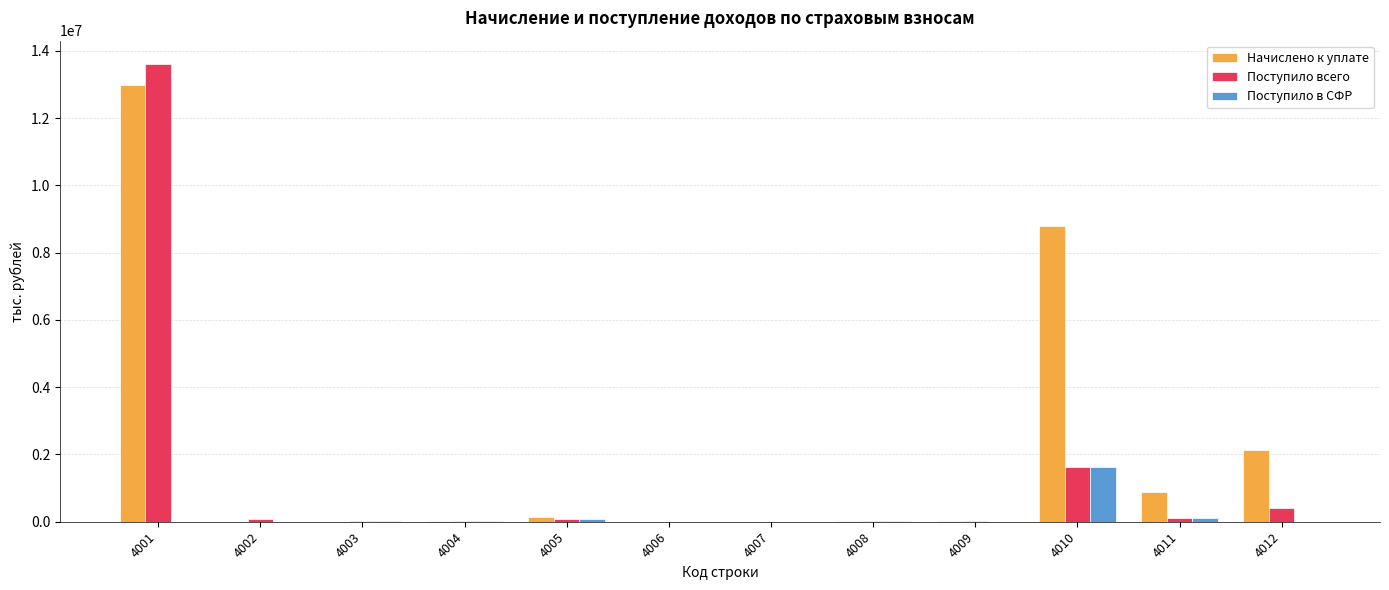

What is the sum of all Поступило всего values?

16024174